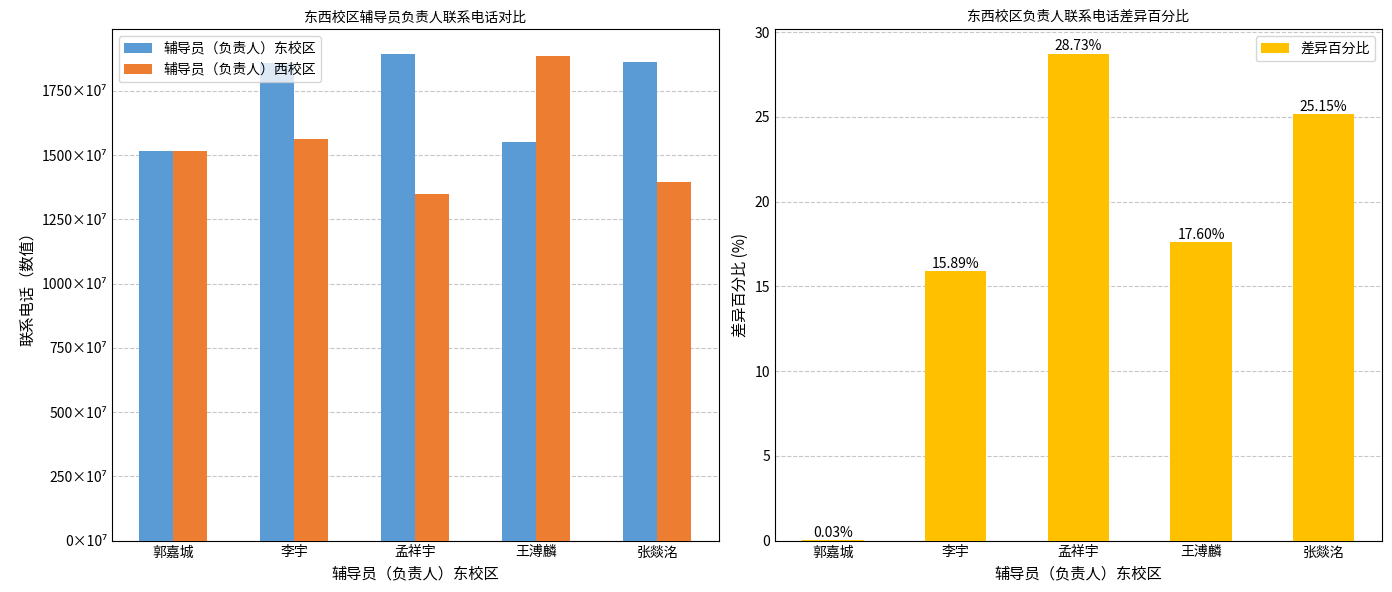

What is the average value of the 辅导员（负责人）西校区 series?

15413264077.4